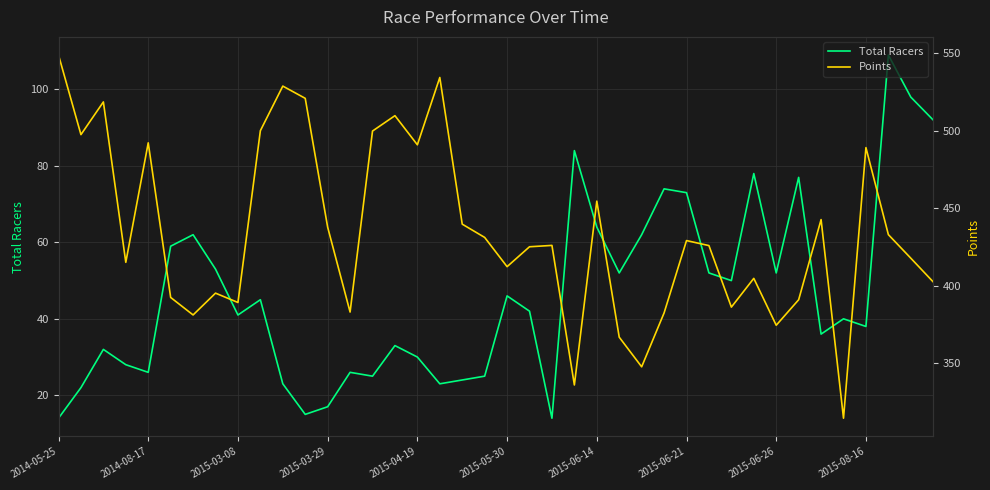

What is the lowest value of the Total Racers series?

14